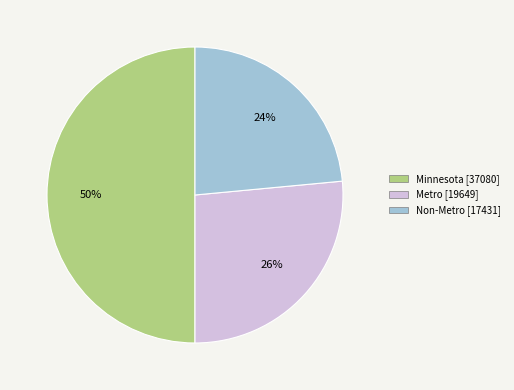

Is it true that Non-Metro is 37% of the pie?

False